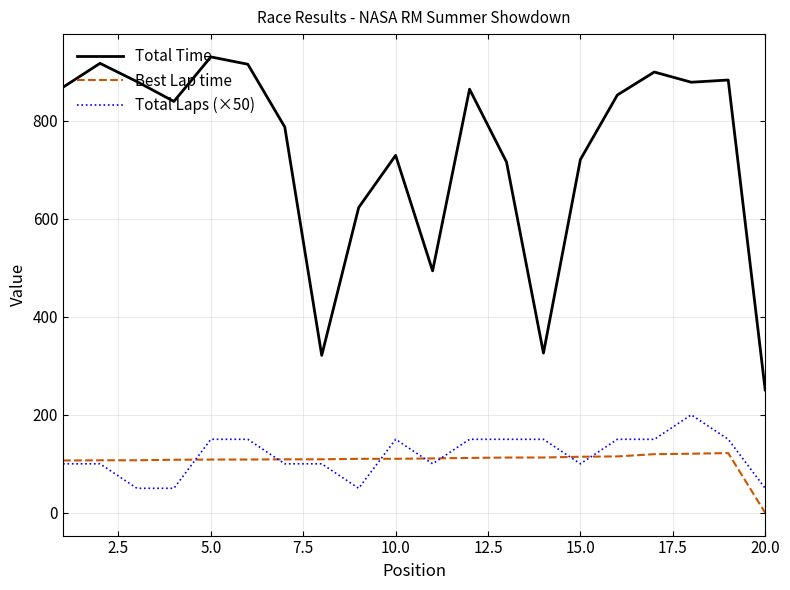

Which series has the largest total across all categories?

Total Time